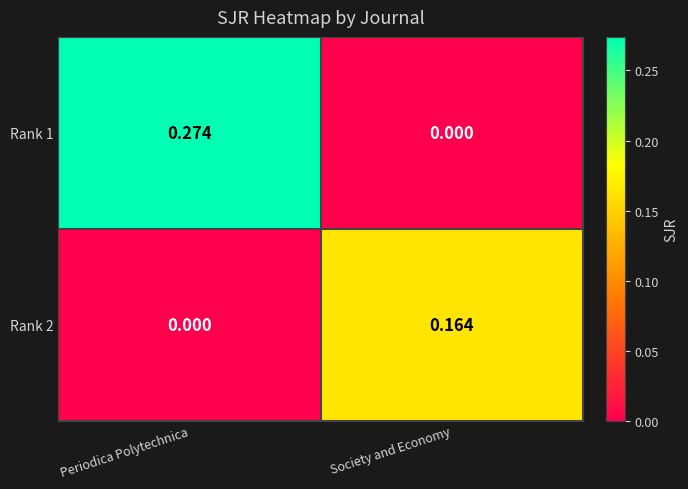

Between Periodica Polytechnica and Society and Economy, which series saw the biggest shift?

Rank 1